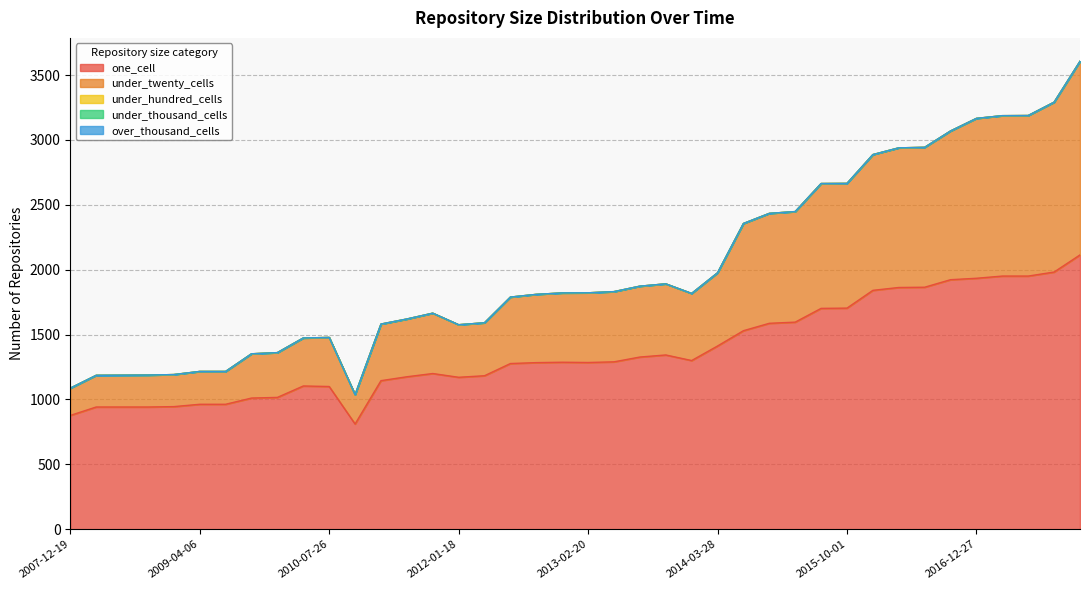

What is the label of the 3rd point from the left?

2008-06-27